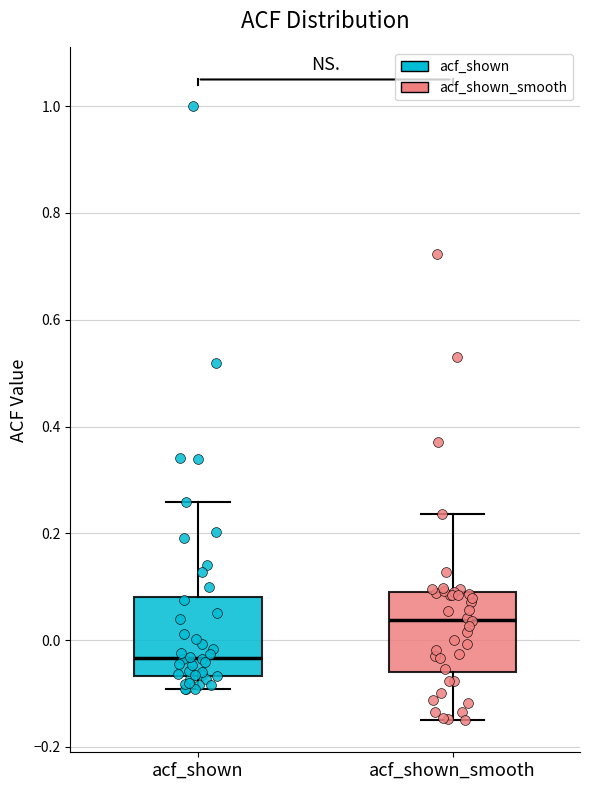

Reading left to right, read every box against the y-axis: the position of its median line, the range the box covers, and the ends of its whiskers. The values are not printed on the chart, so give them approximately, as read against the axis.

acf_shown: median -0.04, box -0.06 to 0.08, whiskers -0.10 to 0.26
acf_shown_smooth: median 0.04, box -0.06 to 0.08, whiskers -0.14 to 0.24